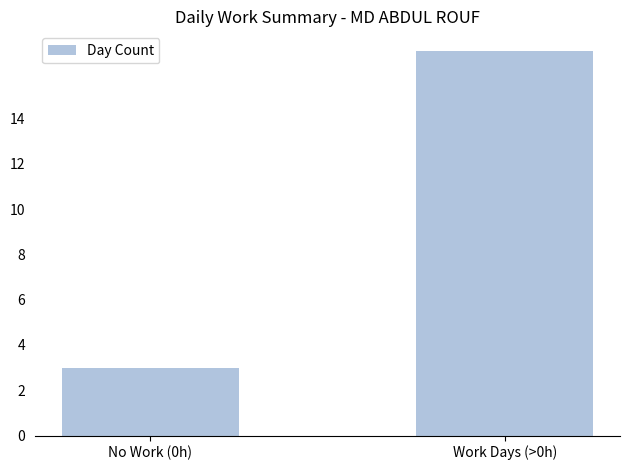

What is the change in value from No Work (0h) to Work Days (>0h)?

+14